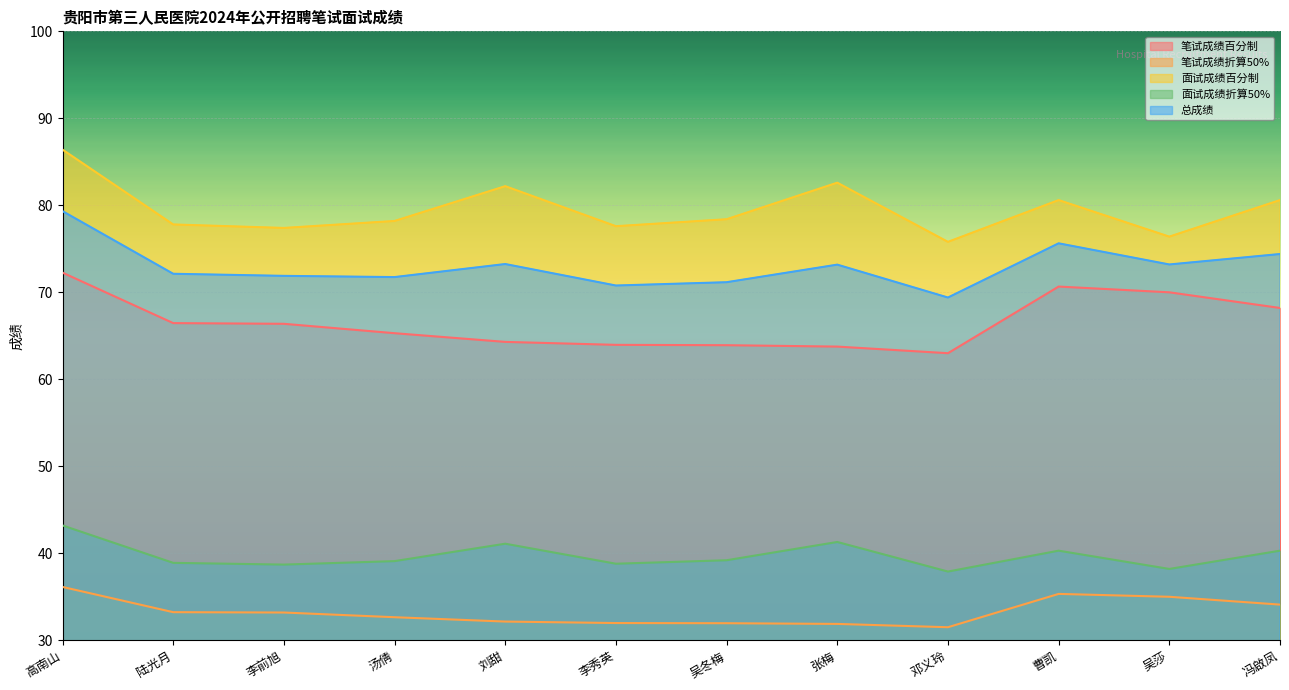

In 笔试成绩百分制, how many points are lower than both neighbors (excluding endpoints)?

1